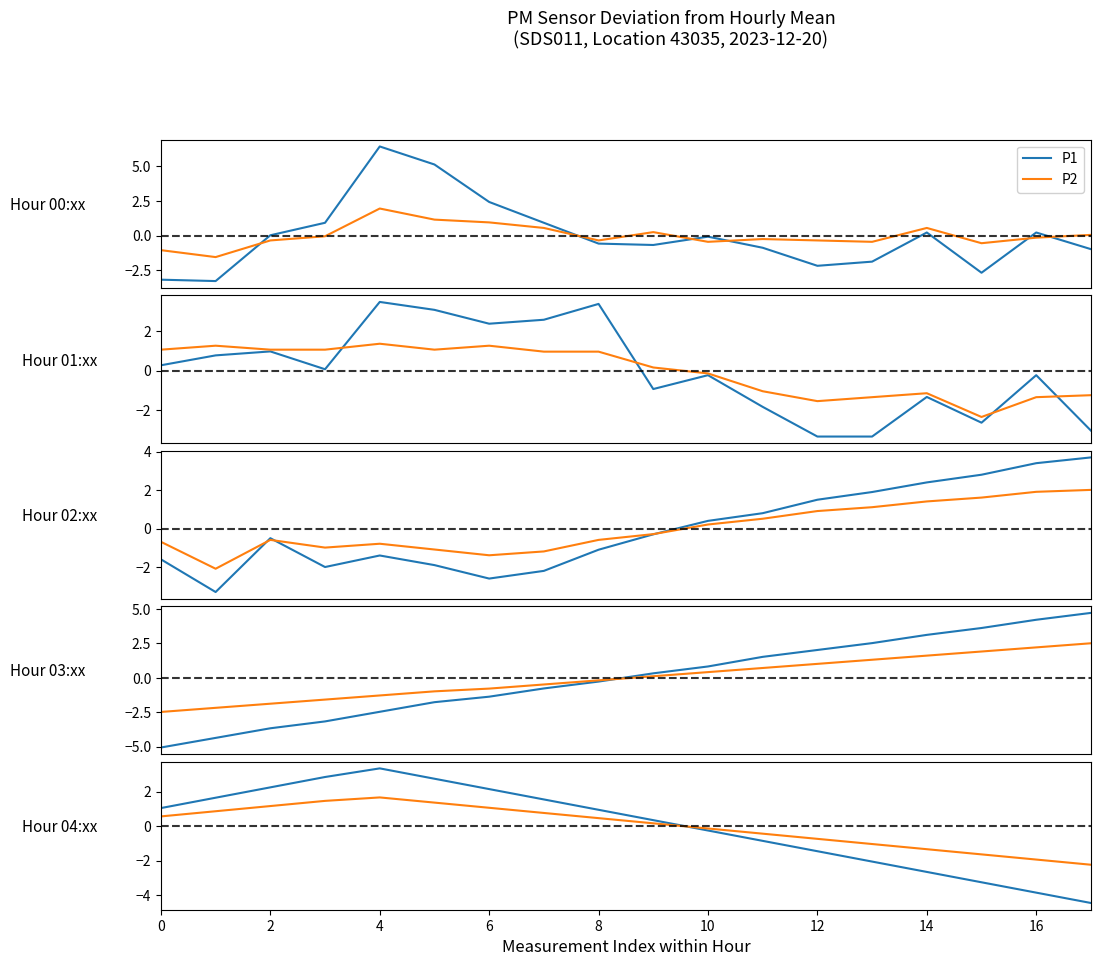

Rank the series at 2 from highest to lowest value.

P1, P2